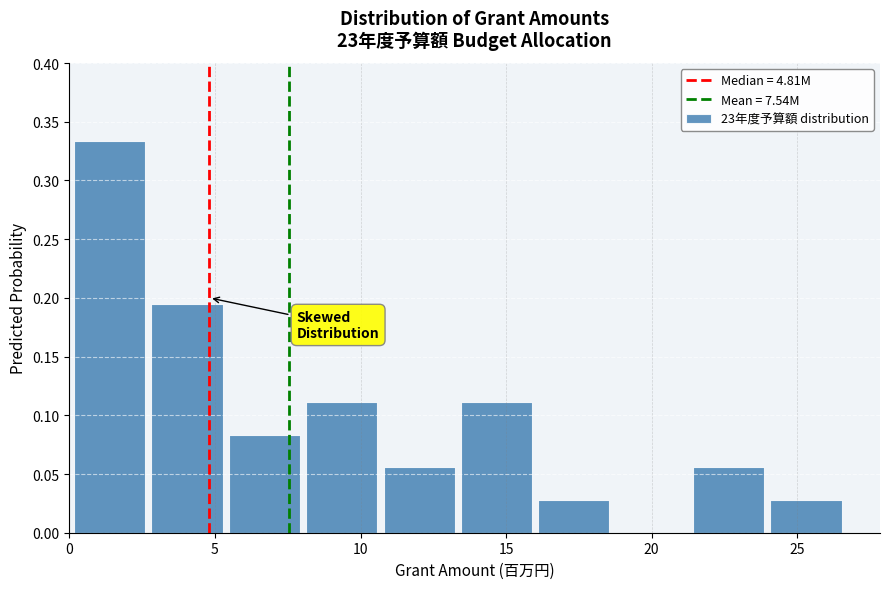

Over which range of the x-axis is the bar tallest?

0.0 to 3.0